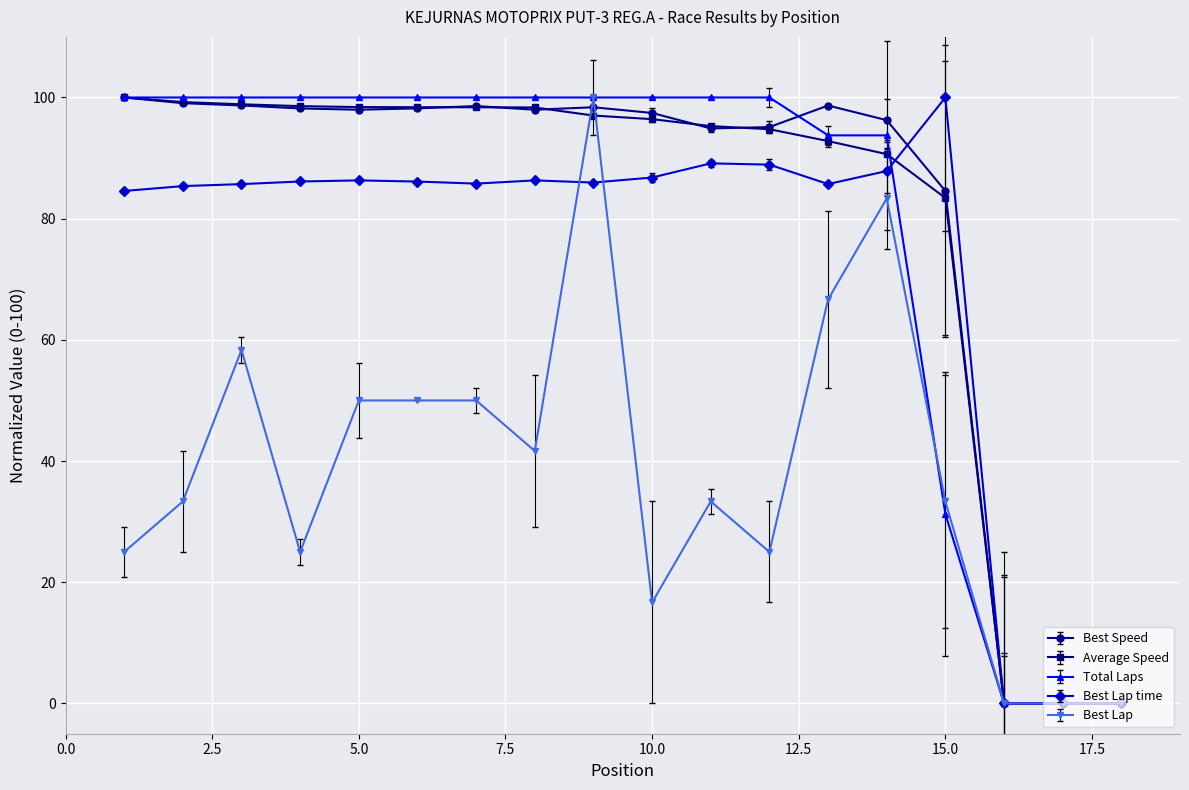

What is the value of the Best Lap time point at the 15th from the left?

100.0